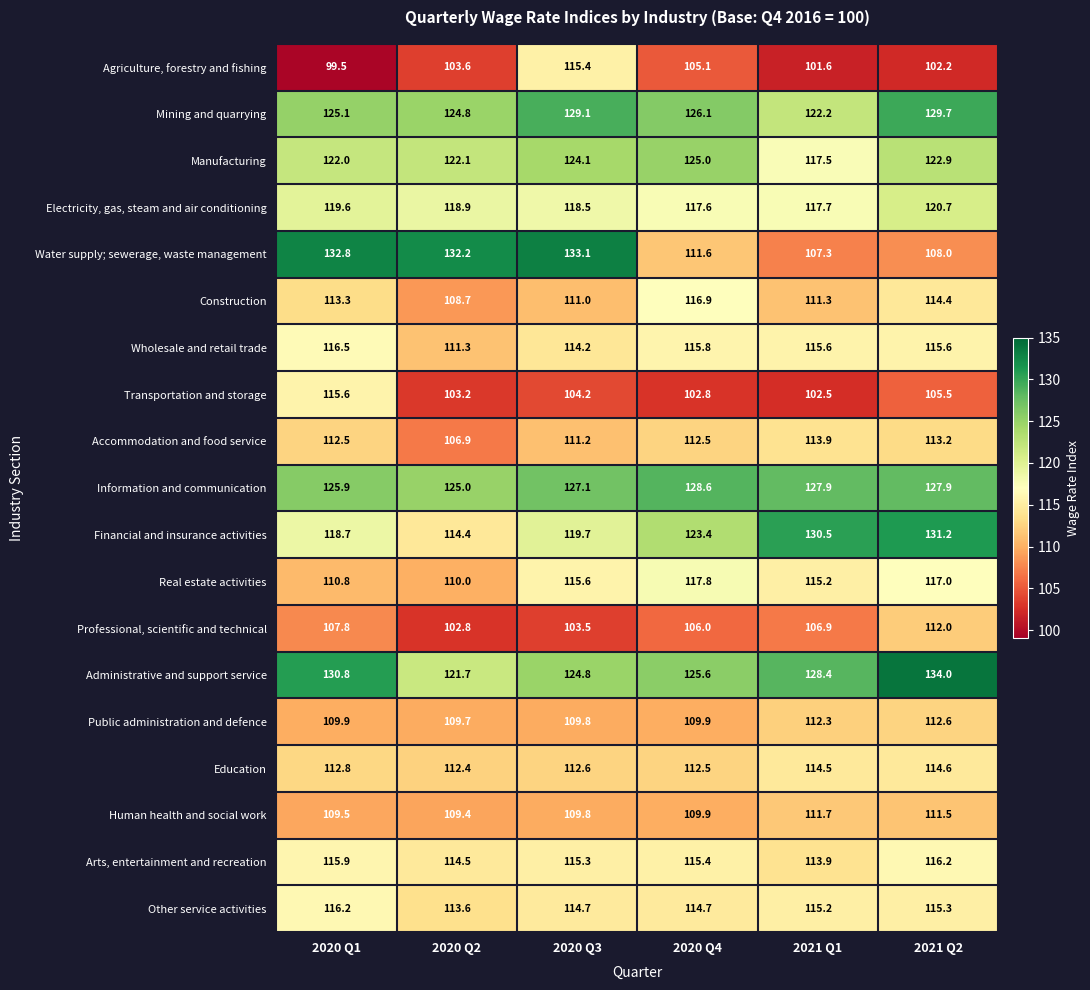

Which series has the widest spread of values?

Water supply; sewerage, waste management